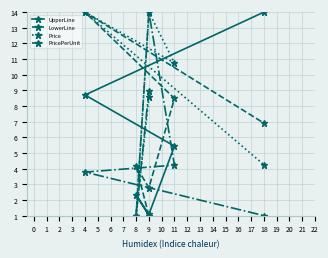

Reading right to left, extract all data points from this chart.

UpperLine: 14.0	8.7	5.4	1.1	2.3	1.0
LowerLine: 6.9	14.0	8.5	2.8	4.2	1.0
Price: 4.2	14.0	10.8	14.0	1.0	8.6
PricePerUnit: 1.0	3.8	4.2	14.0	1.0	9.0